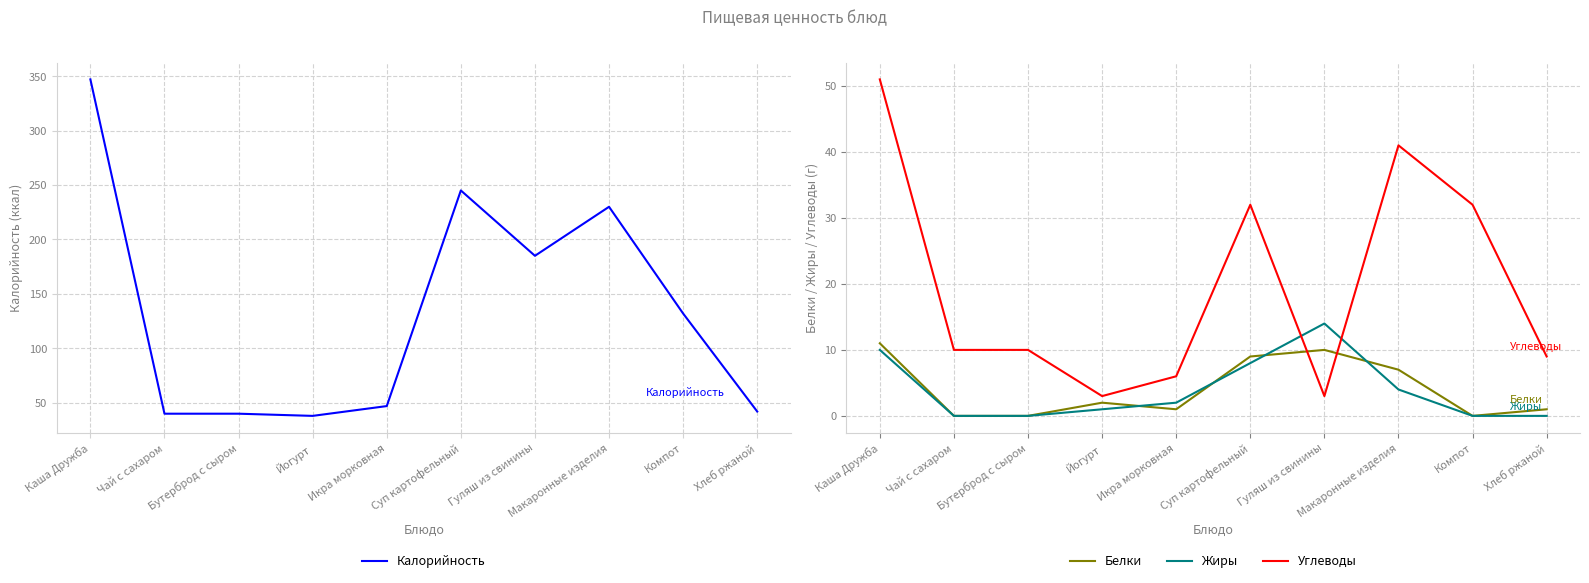

How many positive values does the Белки series have?

7